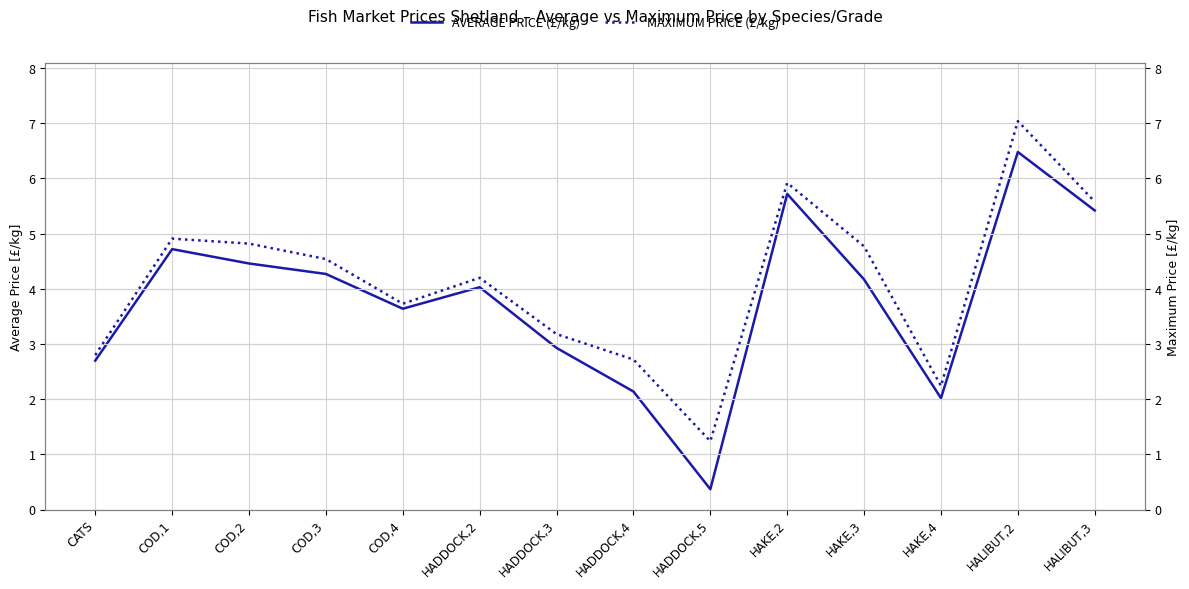

True or false: MAXIMUM PRICE (£/kg) has a value of 4.9 at COD,1.

True